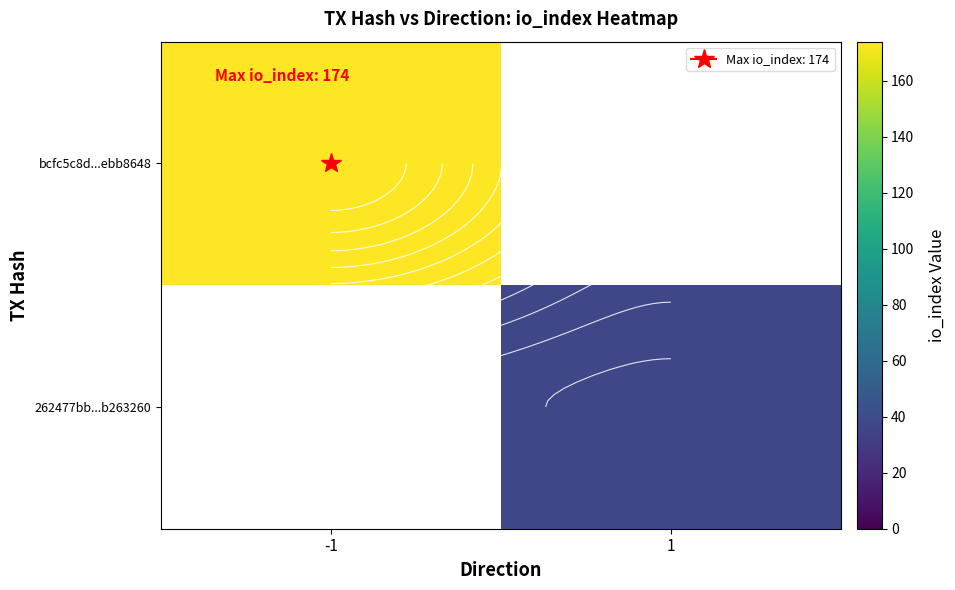

Which series has the widest spread of values?

bcfc5c8d...ebb8648